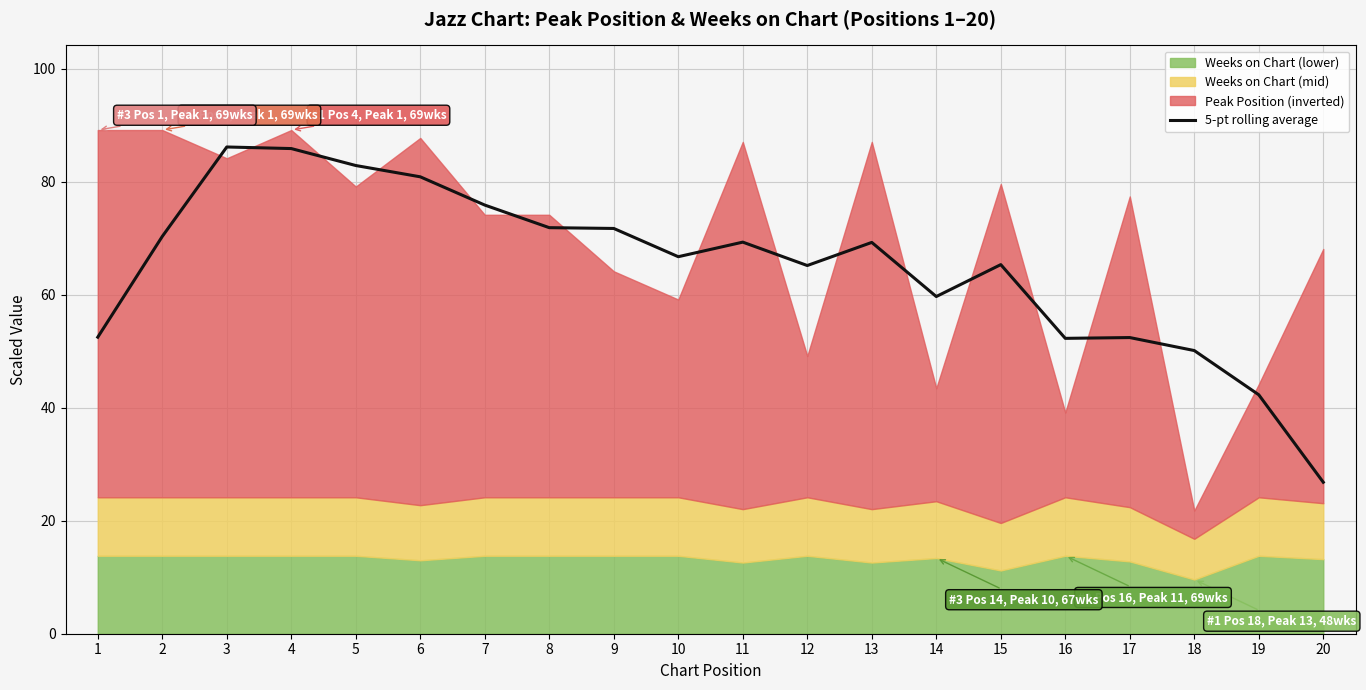

Count the number of values greater than 69.

10